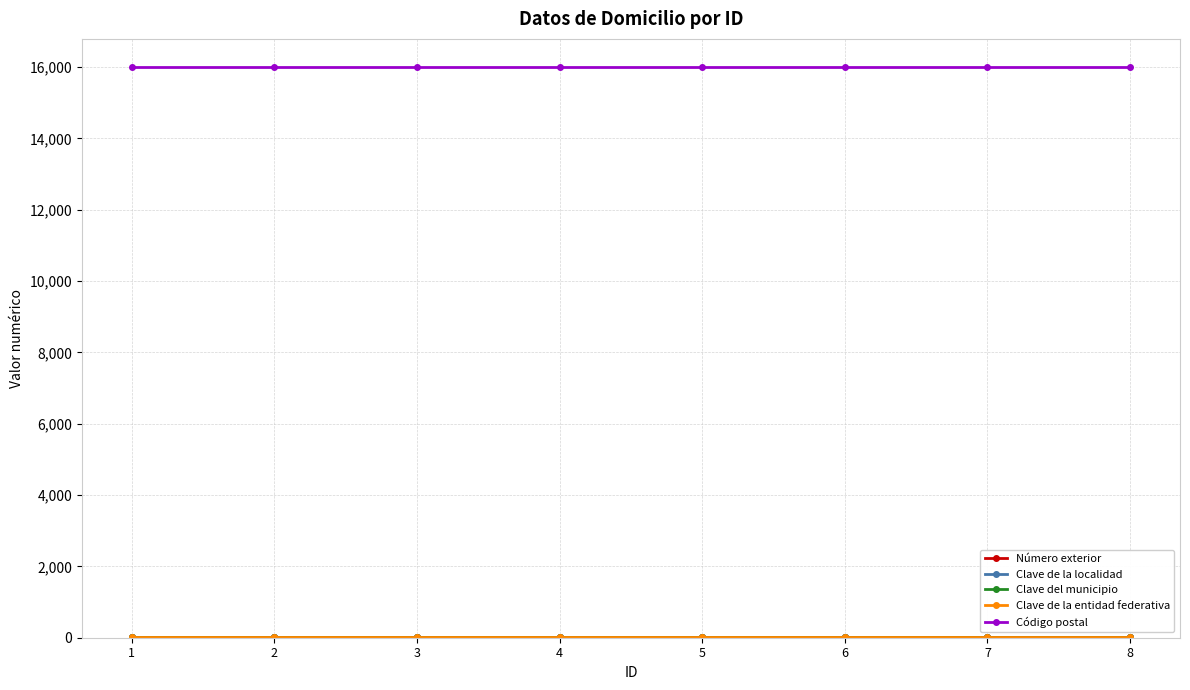

Is this an area chart (filled region under the line)?

No